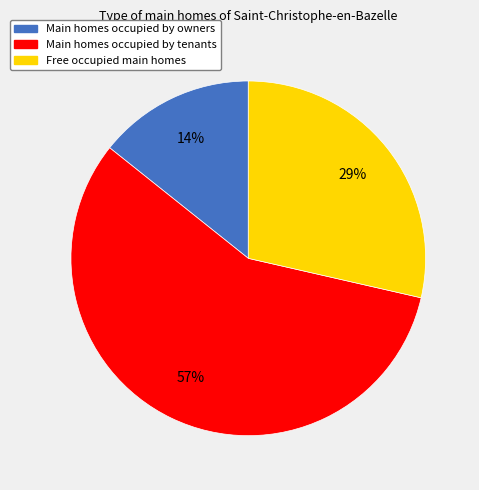

To the nearest percent, what is the average slice percentage?

33%